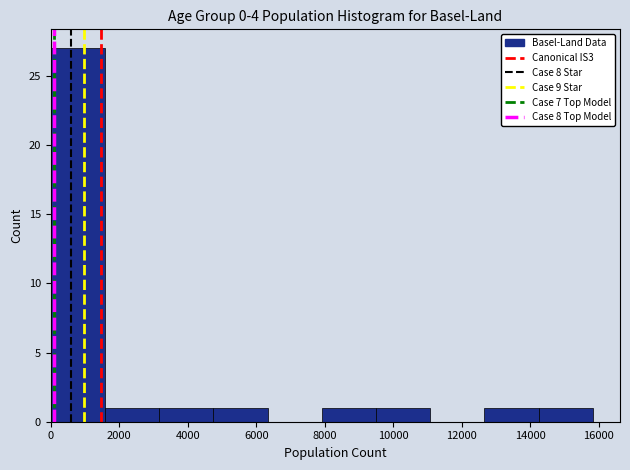

What is the height of the bar covering 3200 to 4800 on the x-axis? Neither the bar edges nor the heights are printed on the chart, so give them approximately, as read against the axes.

1